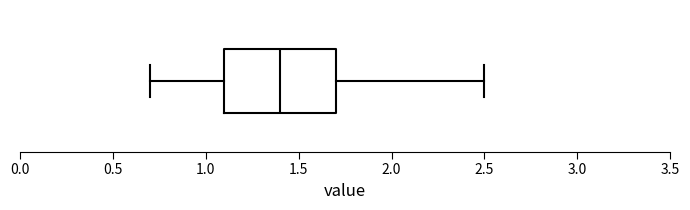

Transcribe this box plot: give where the median line is, the range the box spans, and where the two whiskers end, as read against the x-axis. The values are not printed on the chart, so give them approximately, as read against the axis.

median 1.4, box 1.1 to 1.7, whiskers 0.7 to 2.5